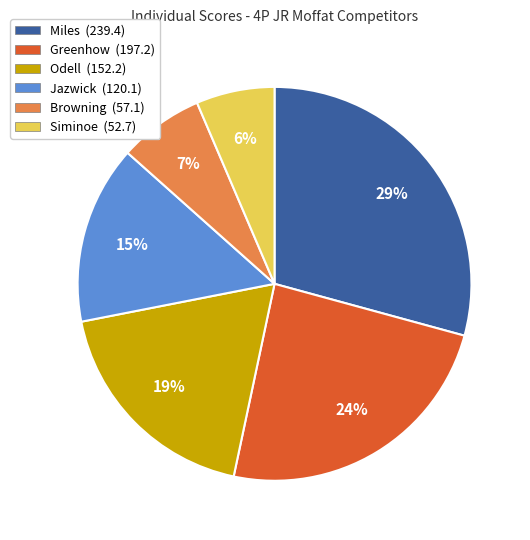

Approximately how many times larger is the value at Browning compared to Odell?

0.4